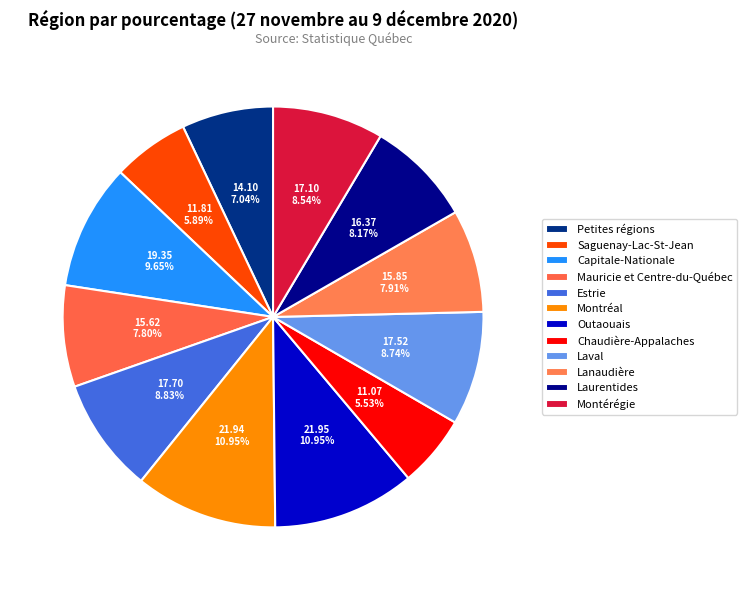

What percentage is the Chaudière-Appalaches slice, to the nearest percent?

6%